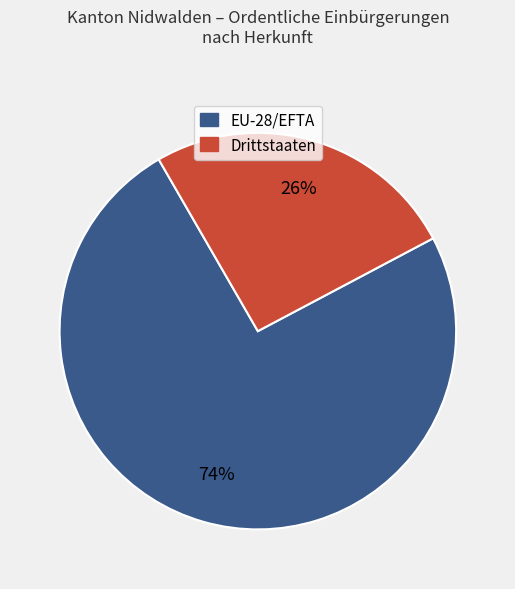

Is there a majority slice in this chart?

Yes